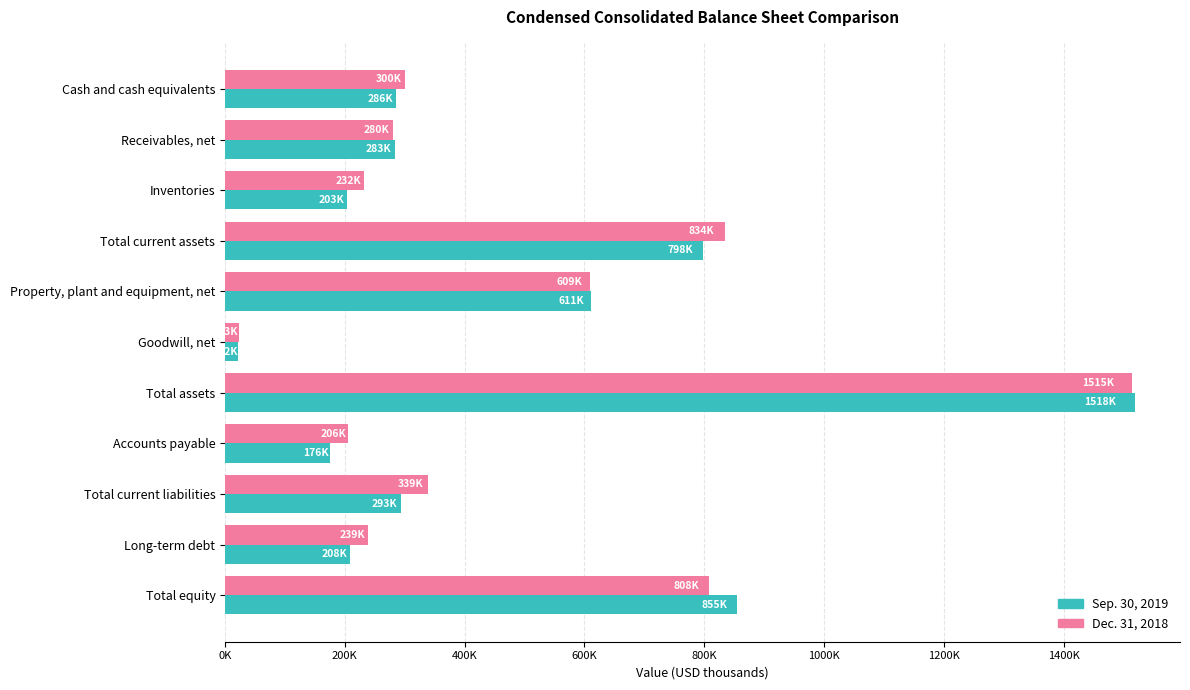

Which category has the lowest value in the Sep. 30, 2019 series?

Goodwill, net